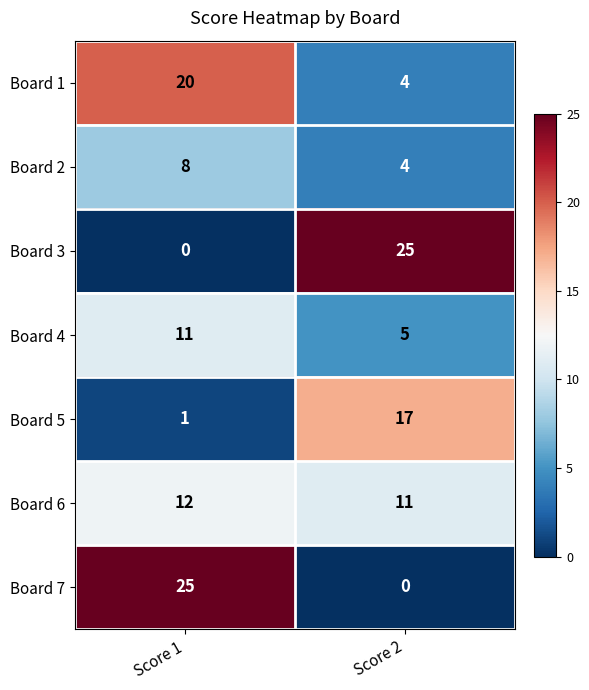

What is the sum of all Board 7 values?

25